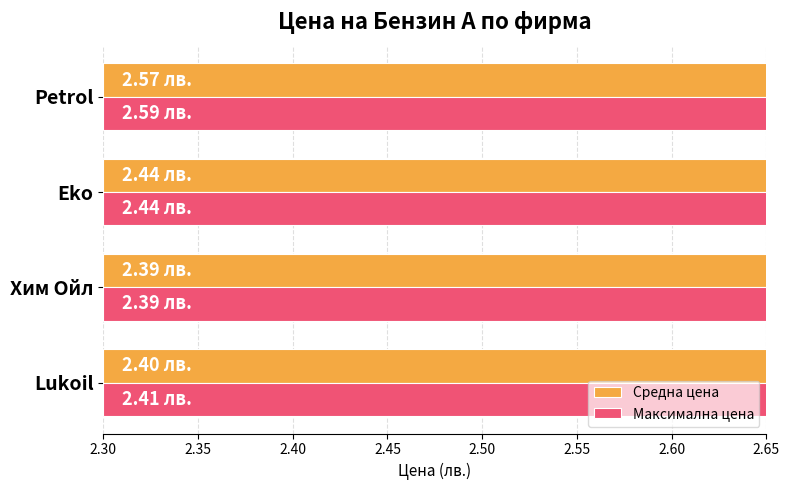

Which series has the widest spread of values?

Максимална цена